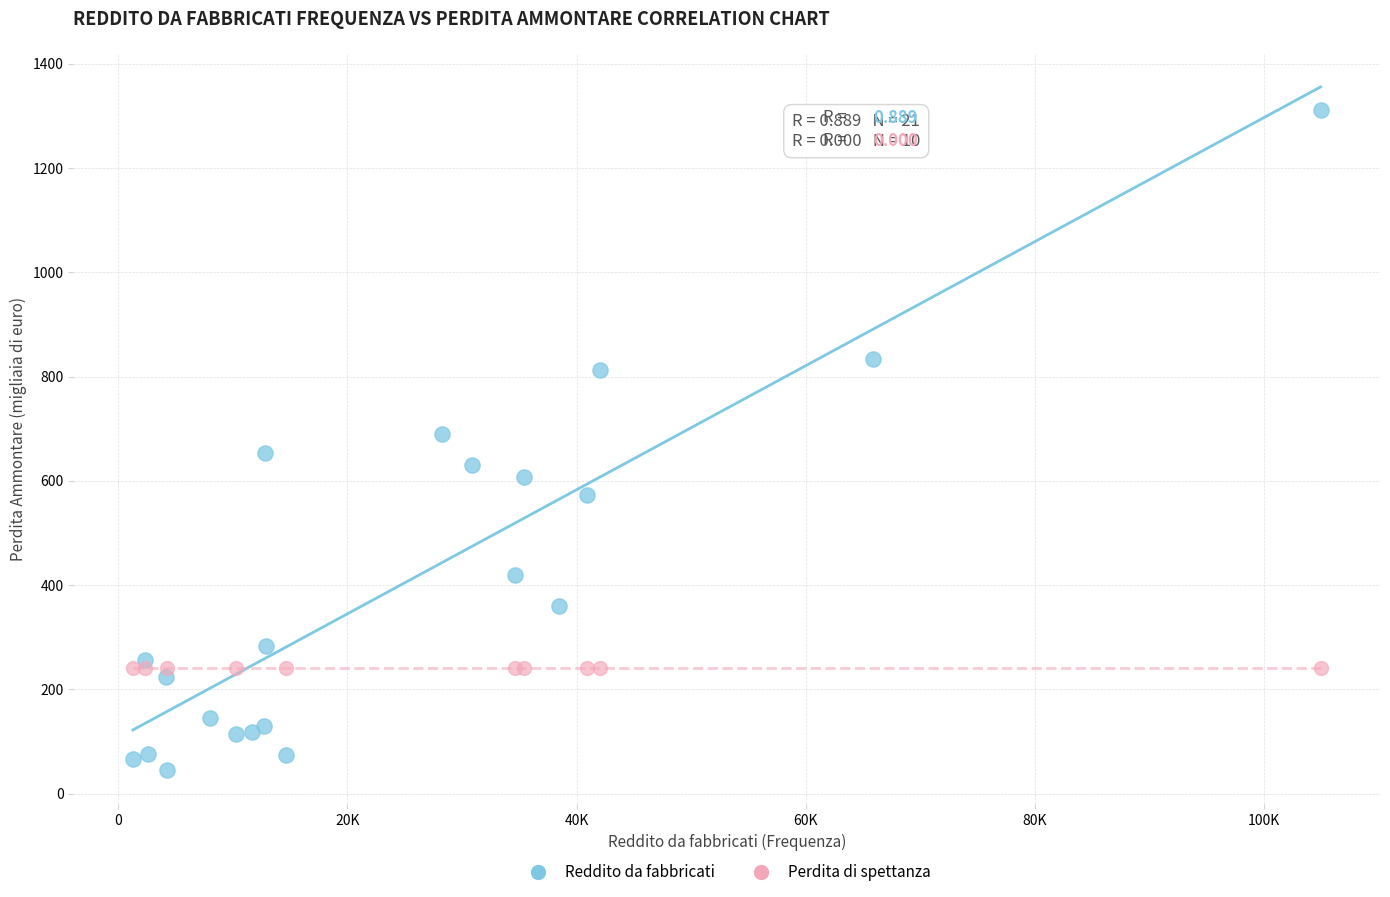

Which series reaches the minimum Y coordinate?

Reddito da fabbricati